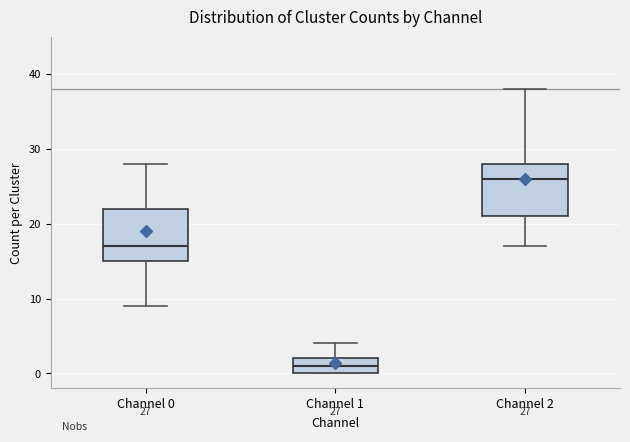

Which box's median line is the highest?

Channel 2